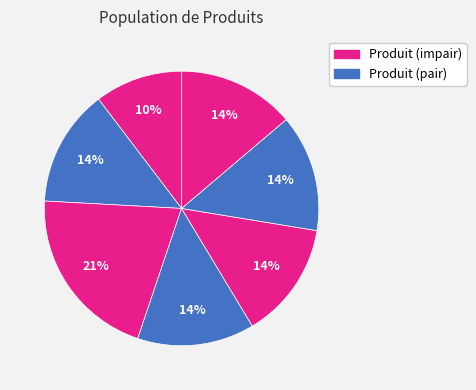

To the nearest percent, what is the average slice percentage?

14%